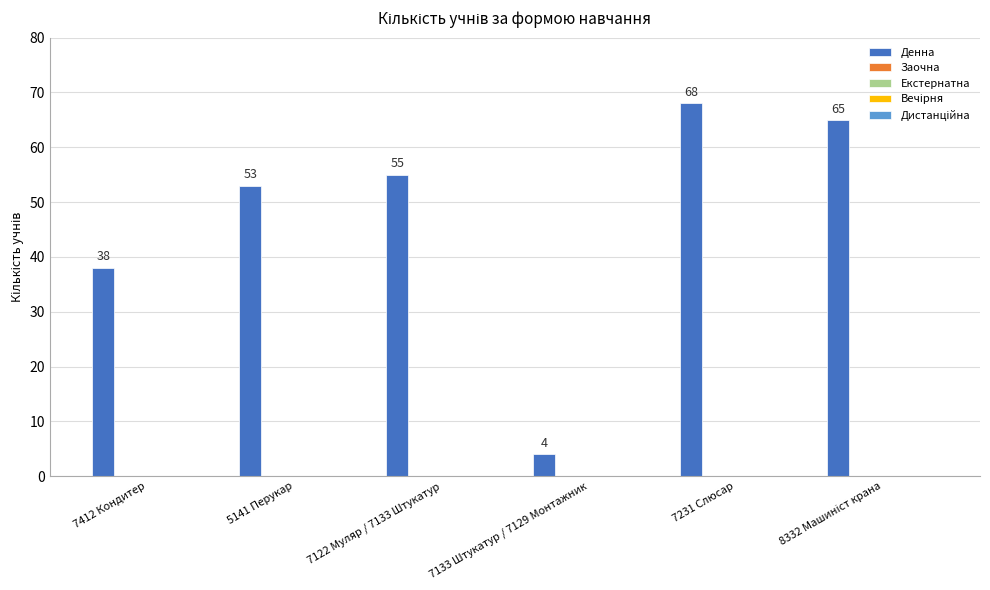

What is the smallest value displayed?

4